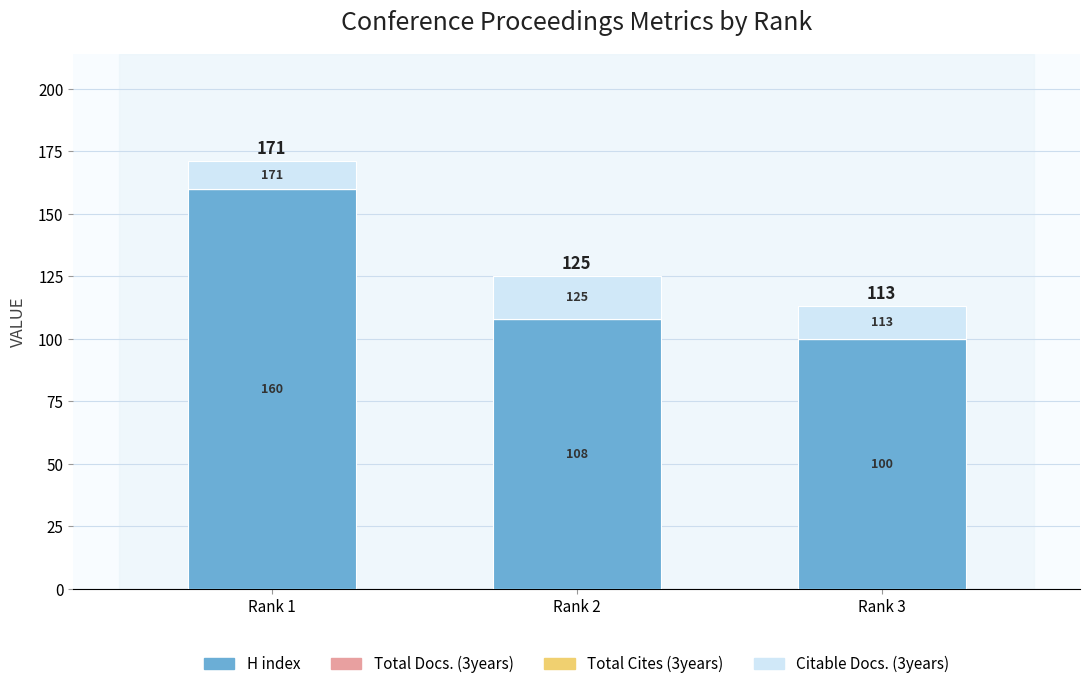

Which series has the widest spread of values?

H index